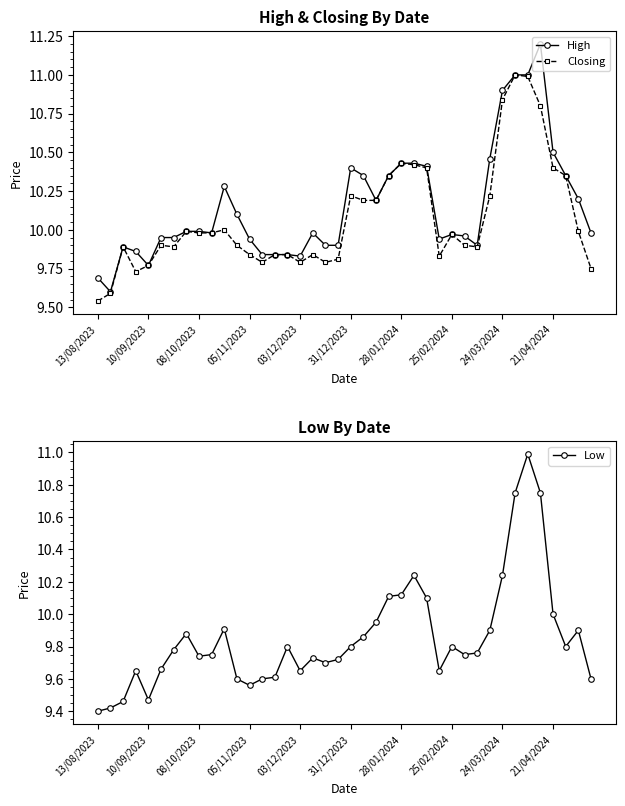

True or false: High has more than 2 points higher than both neighbors.

True